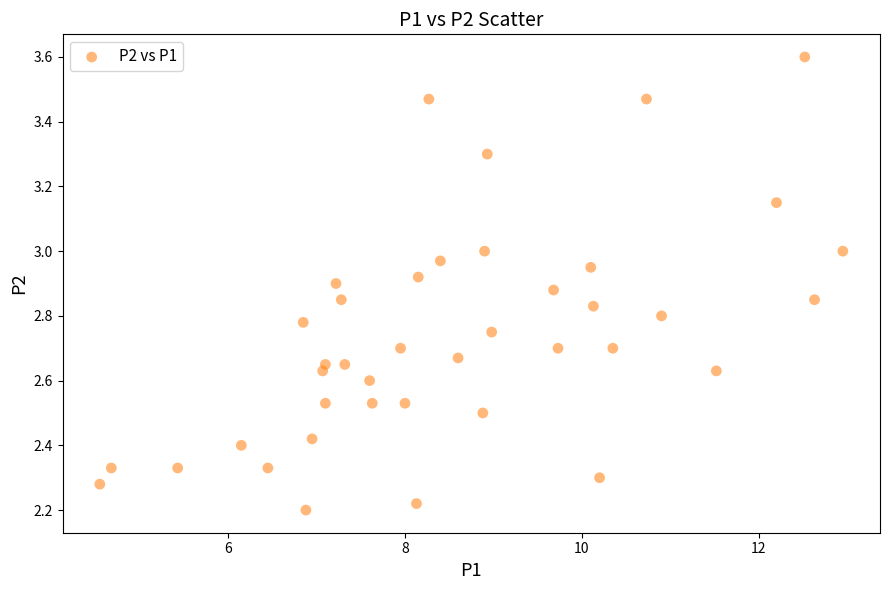

What is the range of Y values (max minus min)?

1.4